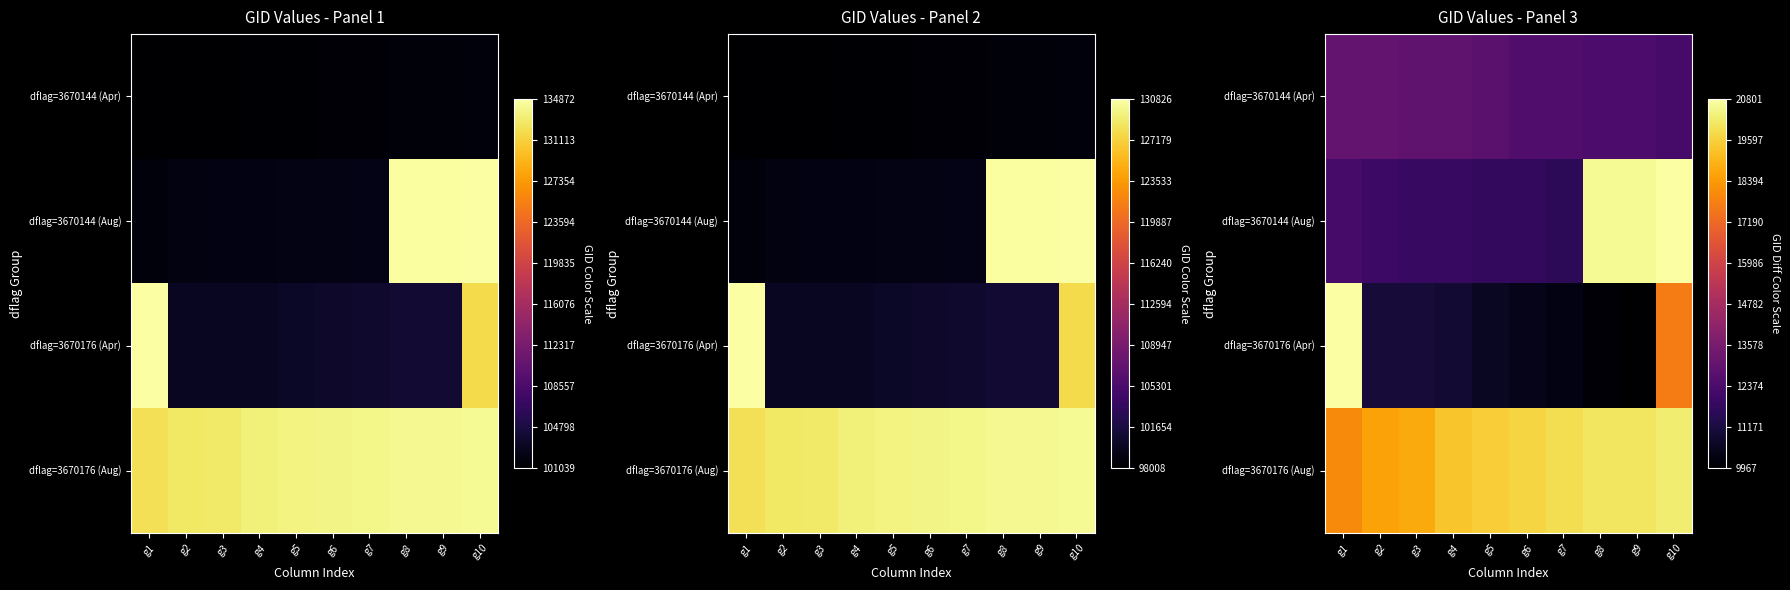

What is the approximate value of dflag=3670176 (Aug) at g7?

19873.1